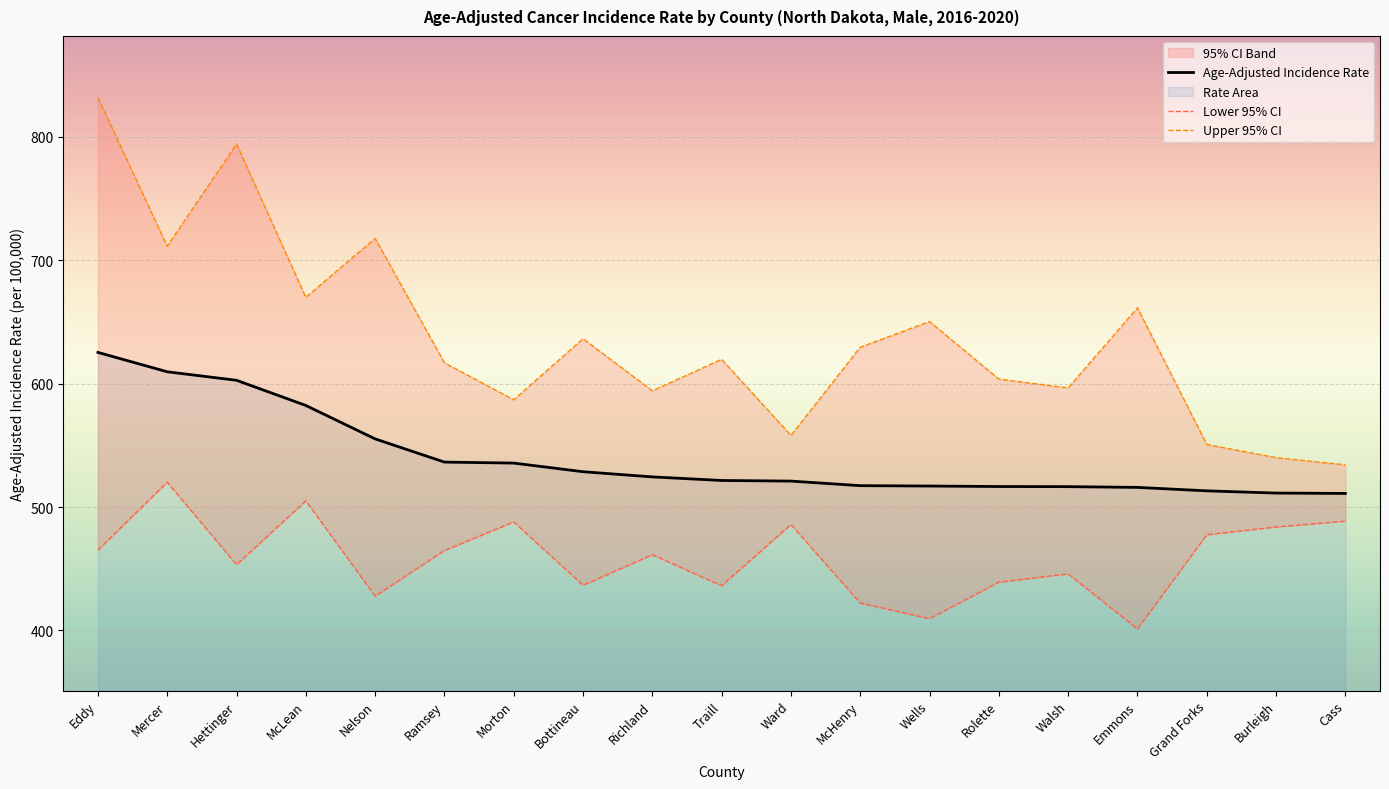

What is the value of the Upper 95% CI point at the 10th from the left?

619.7